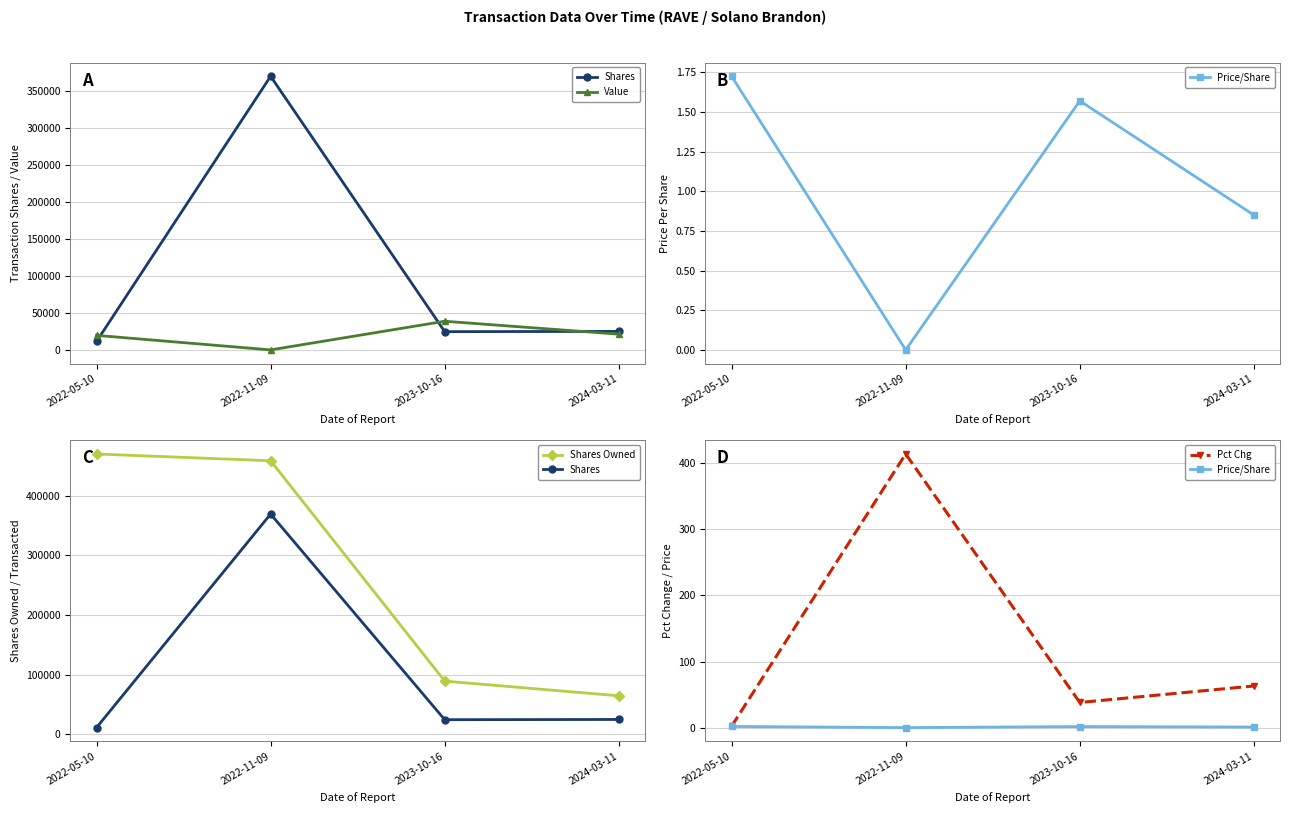

What are all the series names shown in the legend?

Shares, Value, Price/Share, Shares Owned, Pct Chg